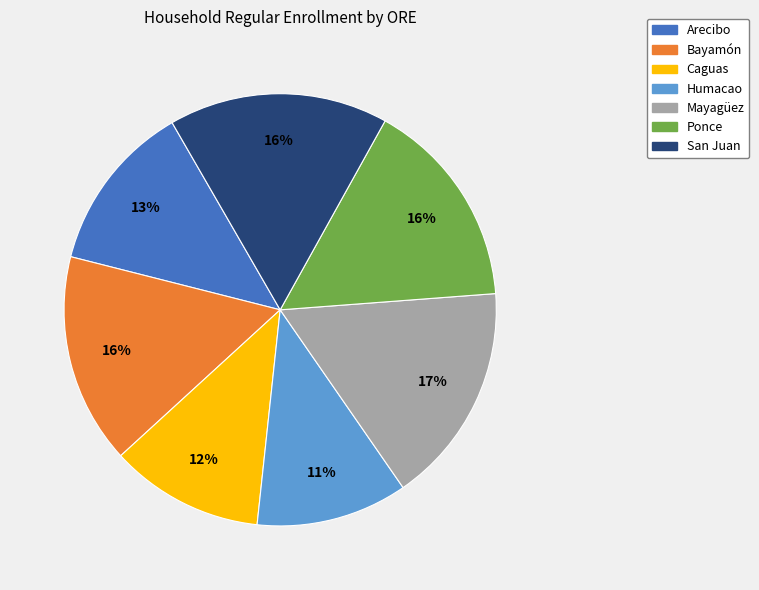

To the nearest percent, what is the difference between the Mayagüez and Caguas slice percentages?

5%